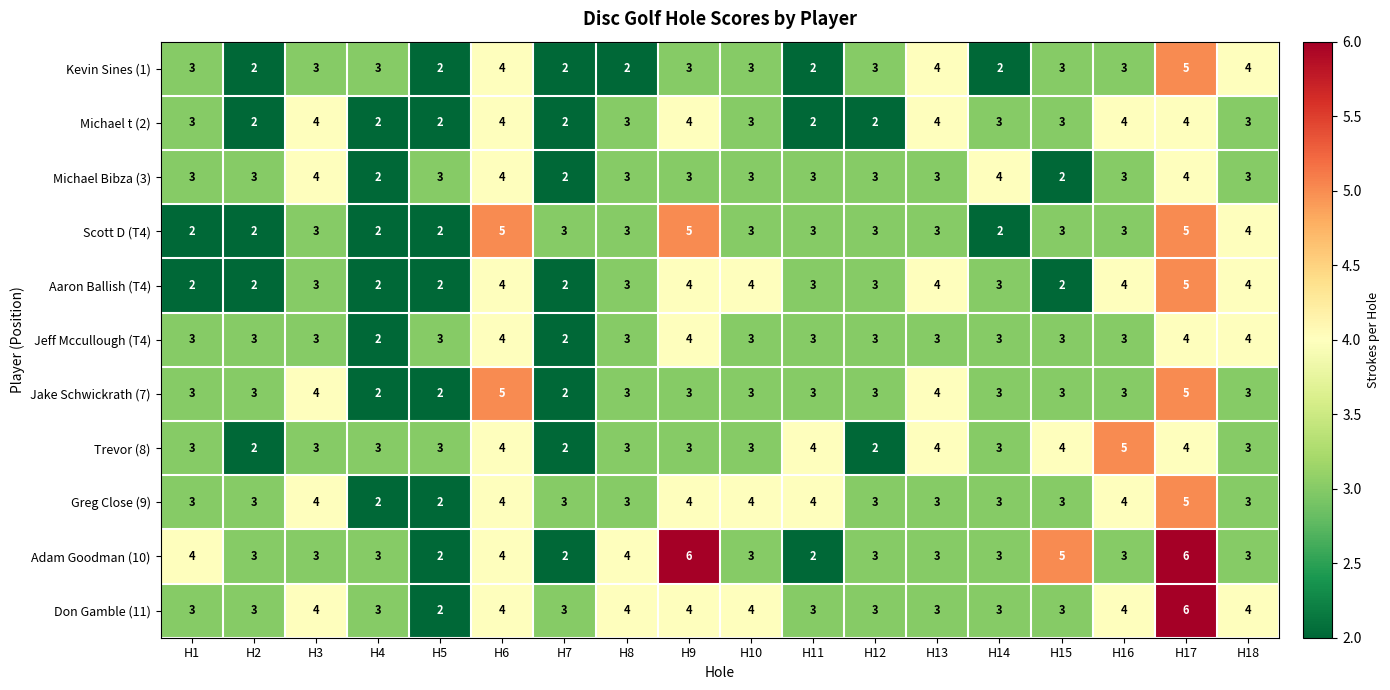

At which category is the sum across all series the highest?

H17